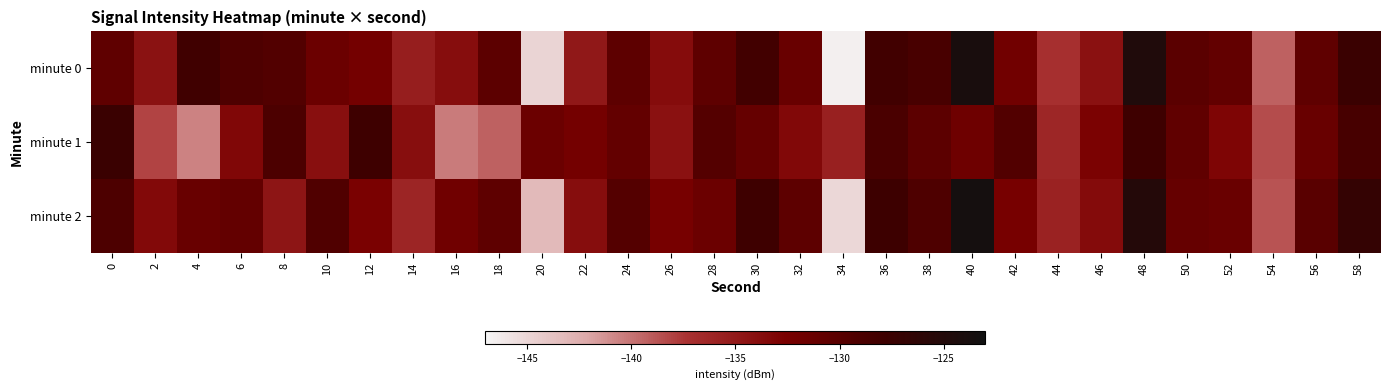

Between 40 and 52, which series saw the biggest shift?

minute 2